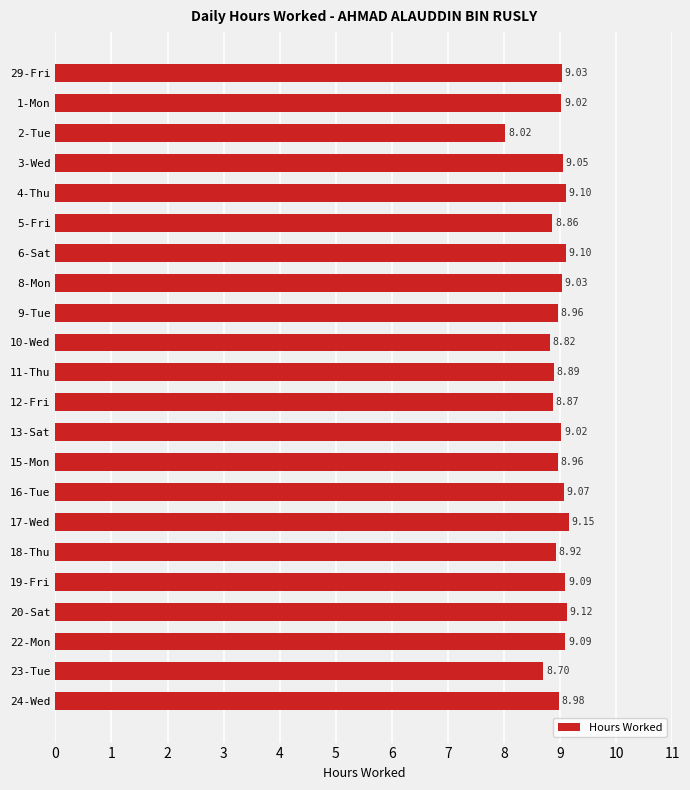

Approximately how many times larger is the value at 5-Fri compared to 2-Tue?

1.1